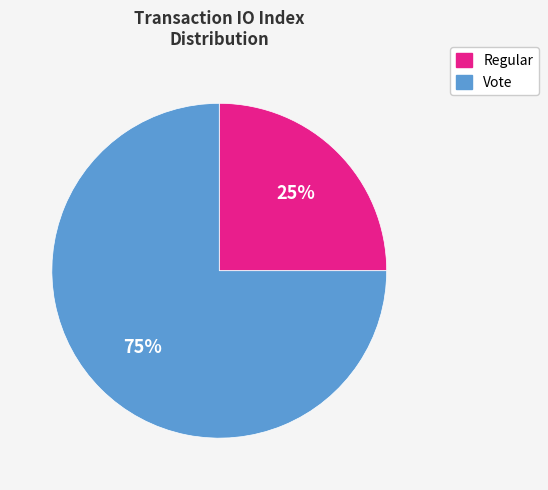

How many slices are in this pie chart?

2